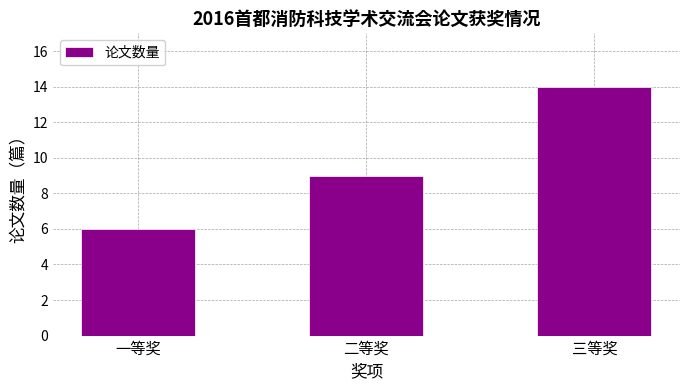

Which label corresponds to the smallest value in the chart?

一等奖